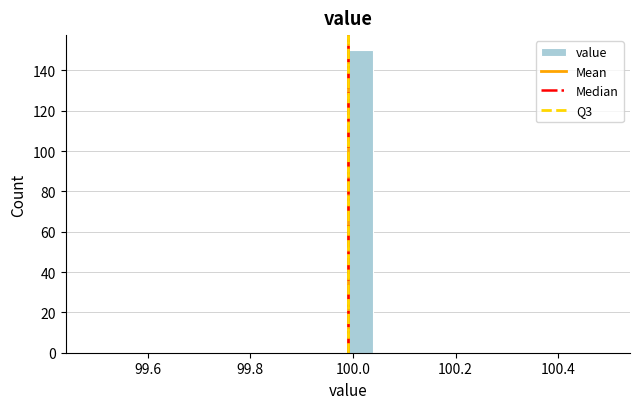

Around what value on the x-axis is the tallest bar? Give the approximate position of its centre, as read against the axis.

100.02